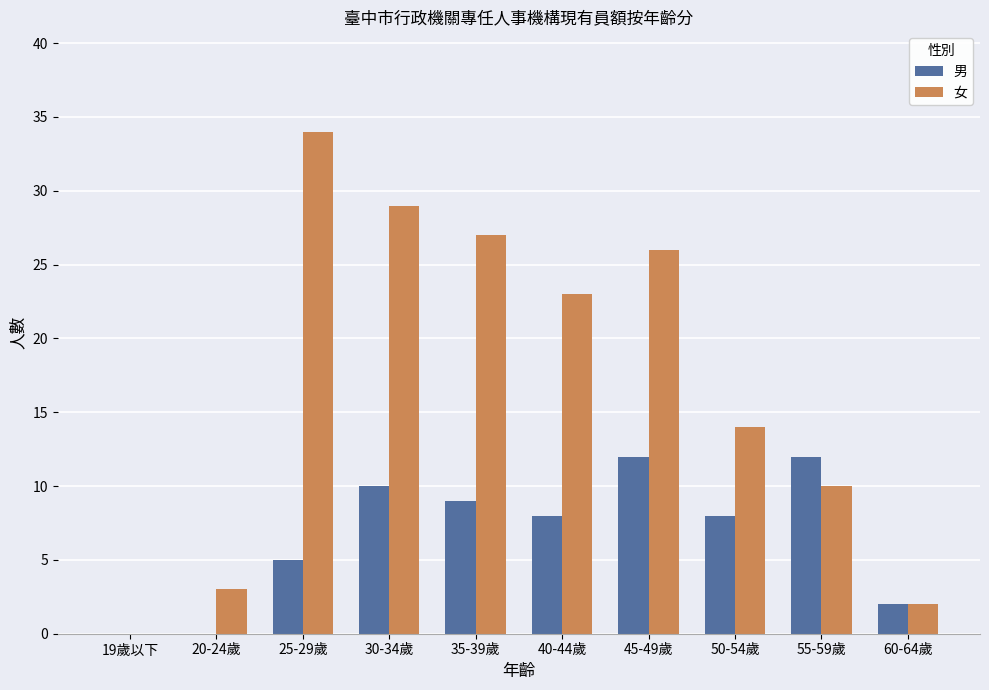

What is the sum of the 男 values at 60-64歲 and 35-39歲?

11